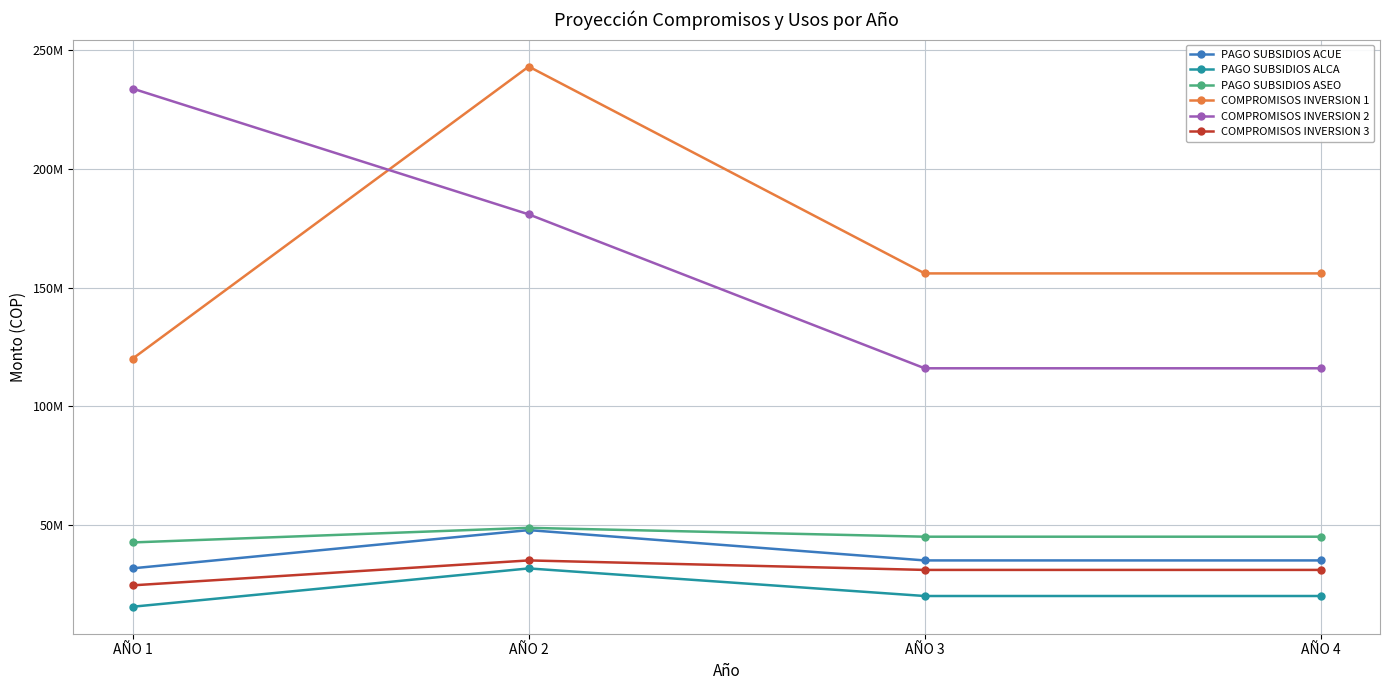

At AÑO 3, list the series in order from smallest to largest.

PAGO SUBSIDIOS ALCA, COMPROMISOS INVERSION 3, PAGO SUBSIDIOS ACUE, PAGO SUBSIDIOS ASEO, COMPROMISOS INVERSION 2, COMPROMISOS INVERSION 1